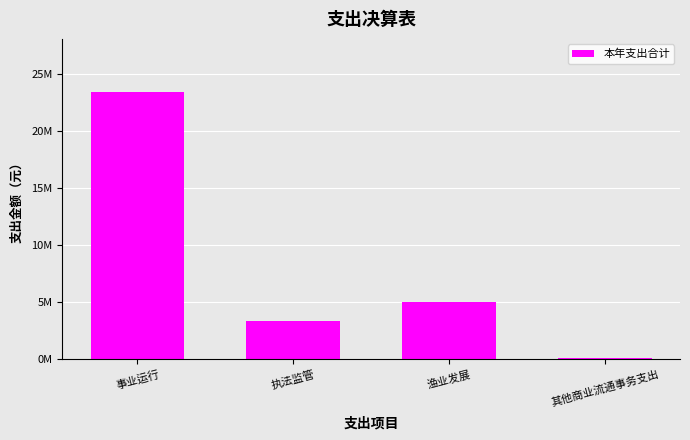

Are the bars horizontal?

No